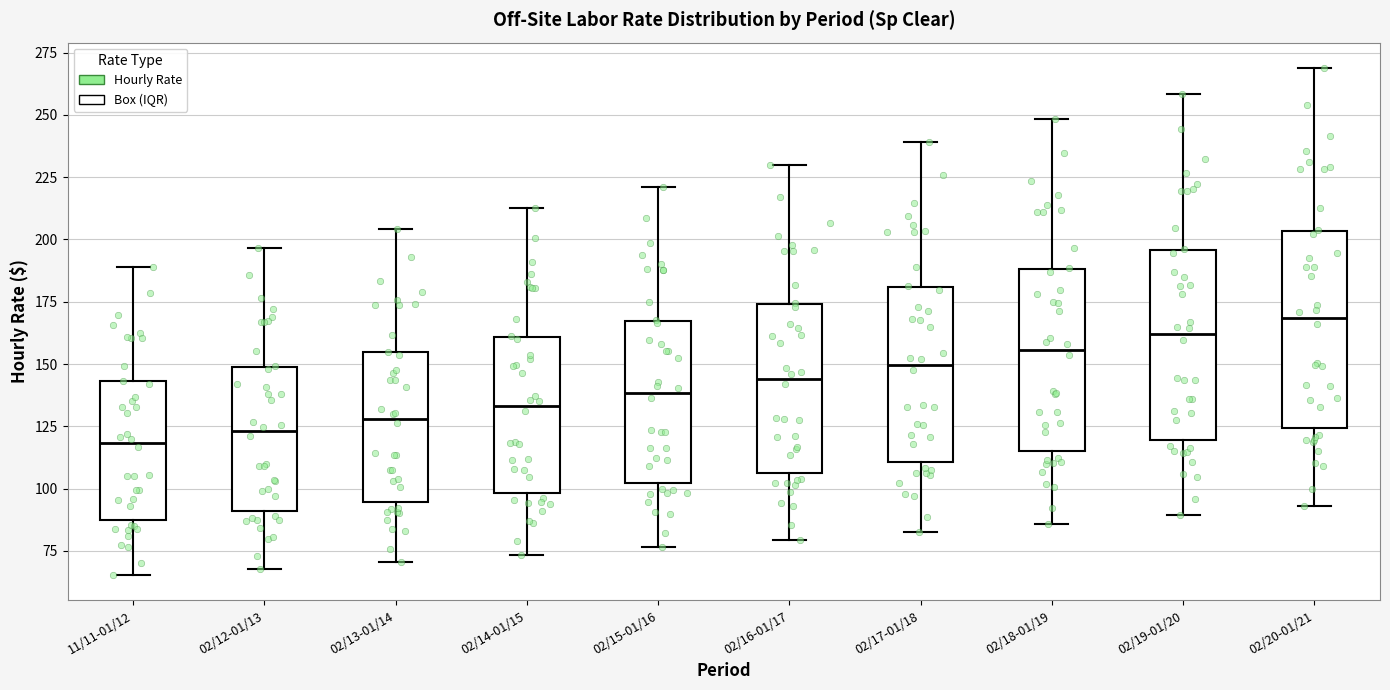

Reading left to right, read every box against the y-axis: the position of its median line, the range the box covers, and the ends of its whiskers. The values are not printed on the chart, so give them approximately, as read against the axis.

11/11-01/12: median 120, box 85 to 145, whiskers 65 to 190
02/12-01/13: median 125, box 90 to 150, whiskers 70 to 195
02/13-01/14: median 130, box 95 to 155, whiskers 70 to 205
02/14-01/15: median 135, box 100 to 160, whiskers 75 to 210
02/15-01/16: median 140, box 100 to 165, whiskers 75 to 220
02/16-01/17: median 145, box 105 to 175, whiskers 80 to 230
02/17-01/18: median 150, box 110 to 180, whiskers 85 to 240
02/18-01/19: median 155, box 115 to 190, whiskers 85 to 250
02/19-01/20: median 160, box 120 to 195, whiskers 90 to 260
02/20-01/21: median 170, box 125 to 205, whiskers 95 to 270